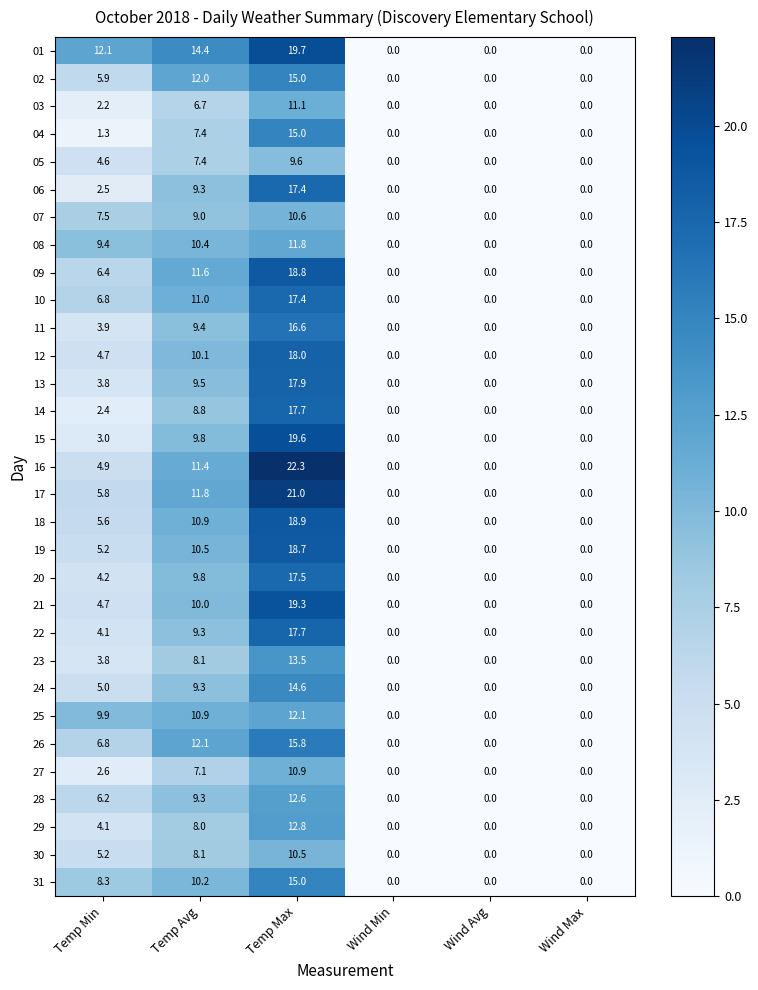

How many data points does each series have?

6